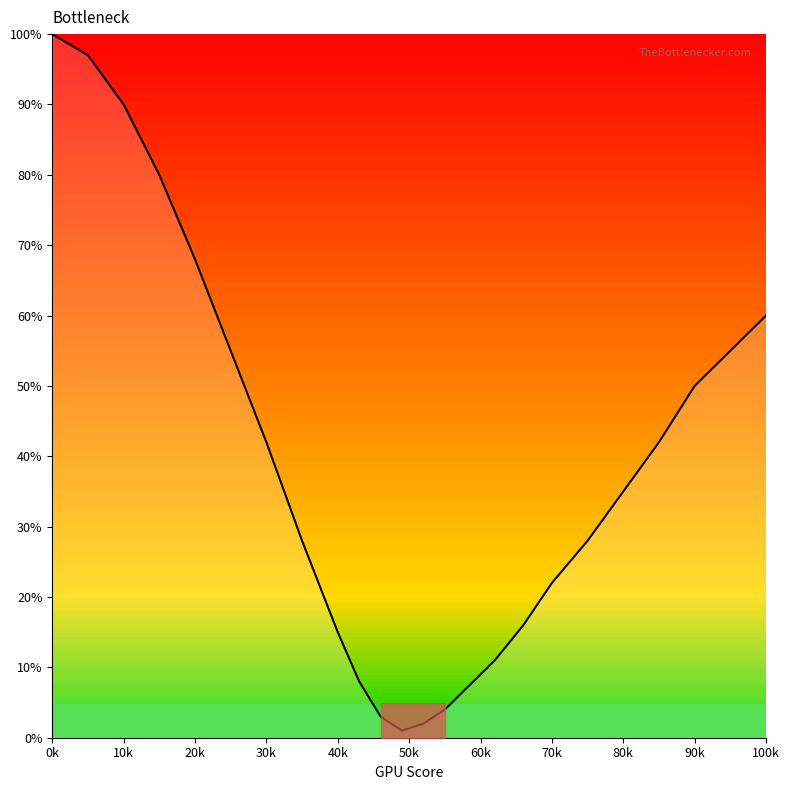

What is the difference between the maximum and minimum values?

99